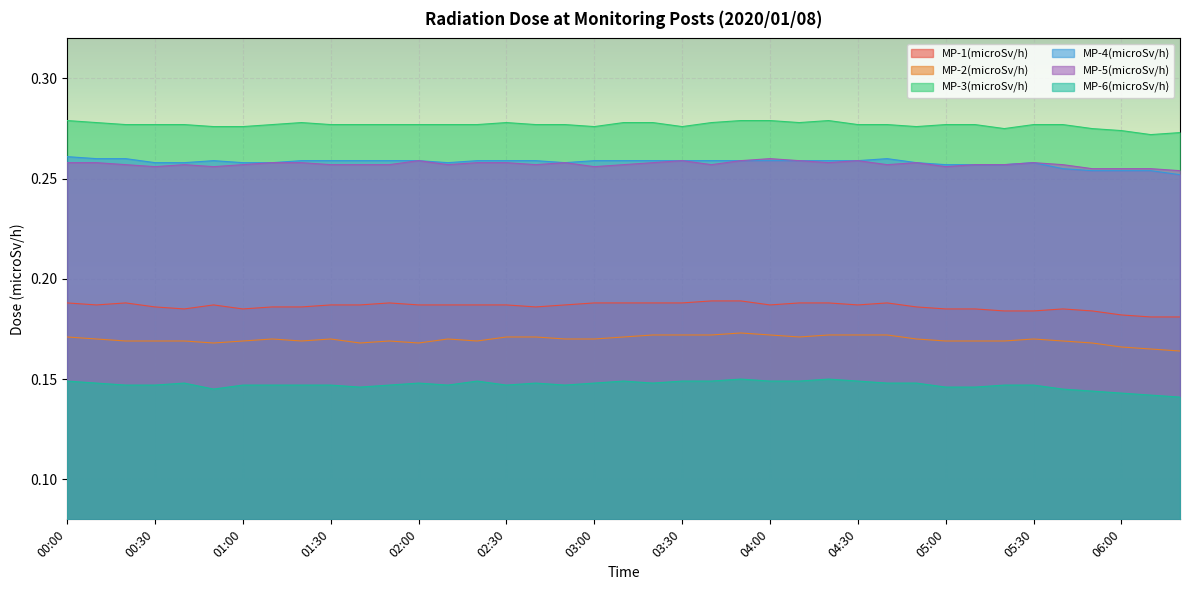

At 01:20, list the series in order from smallest to largest.

MP-6(microSv/h), MP-2(microSv/h), MP-1(microSv/h), MP-5(microSv/h), MP-4(microSv/h), MP-3(microSv/h)